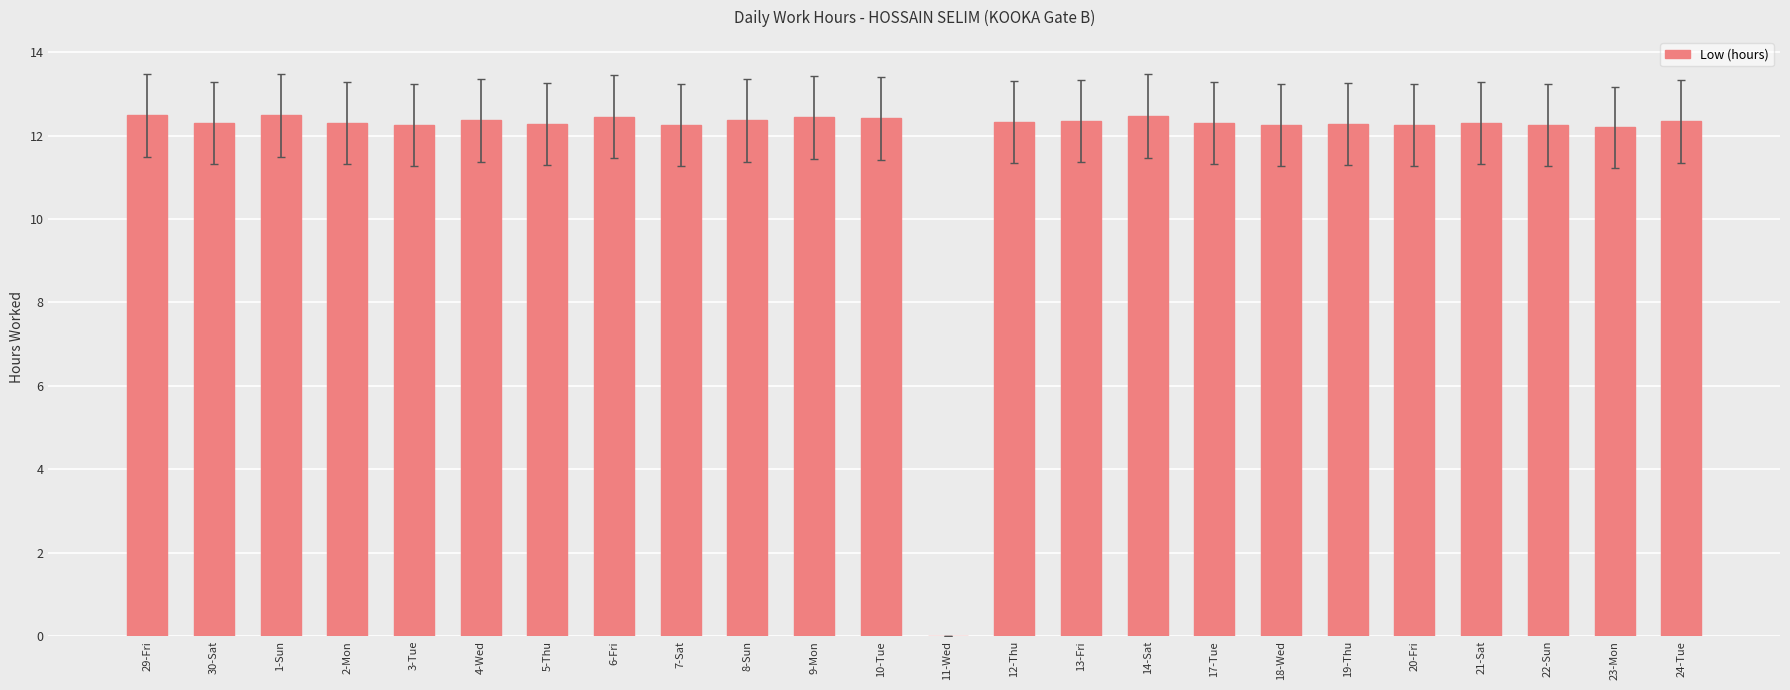

What is the maximum value shown in the chart?

12.5